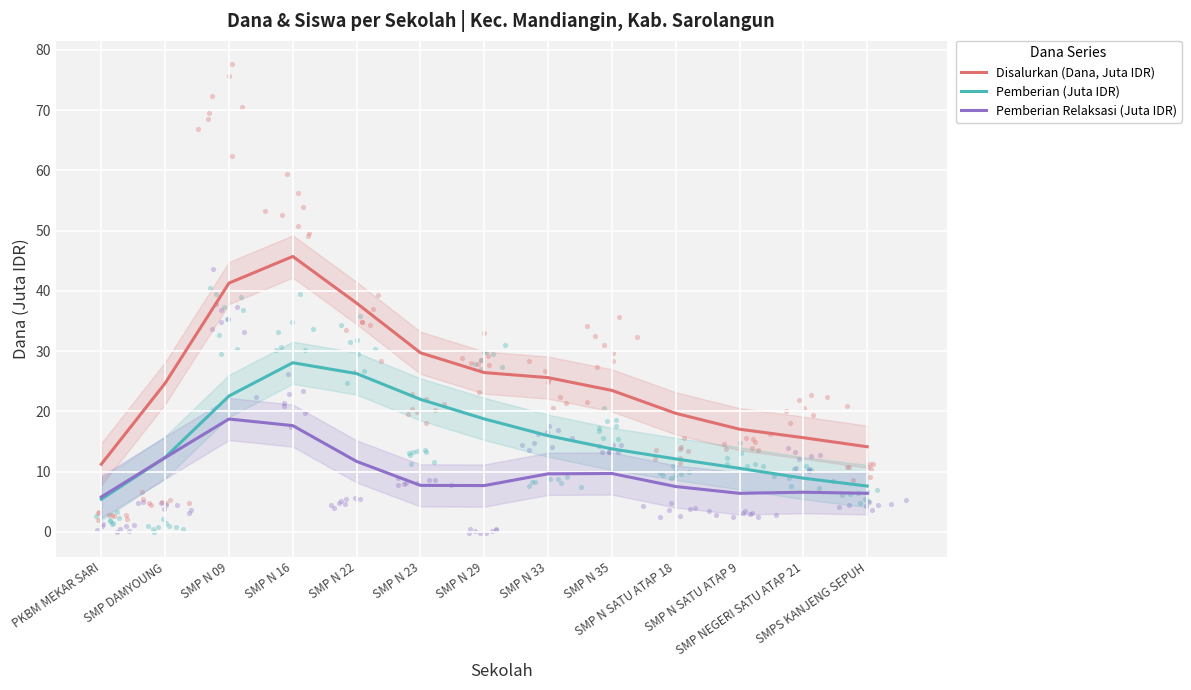

Which series has the largest total across all categories?

Disalurkan (Dana, Juta IDR)